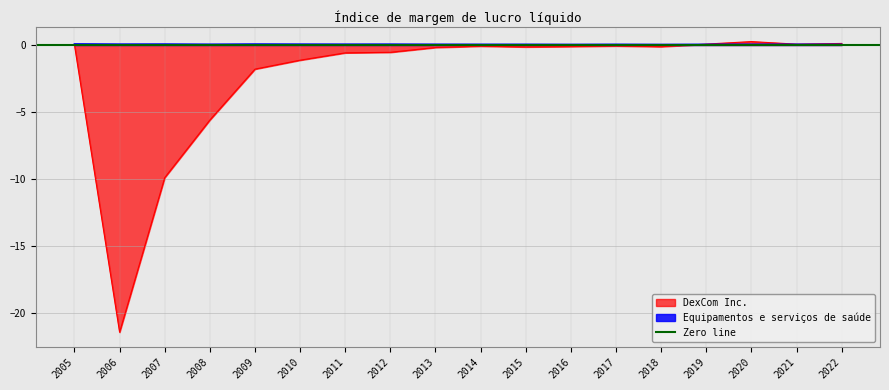

What is the value of the DexCom Inc. point at the 4th from the left?

-5.6